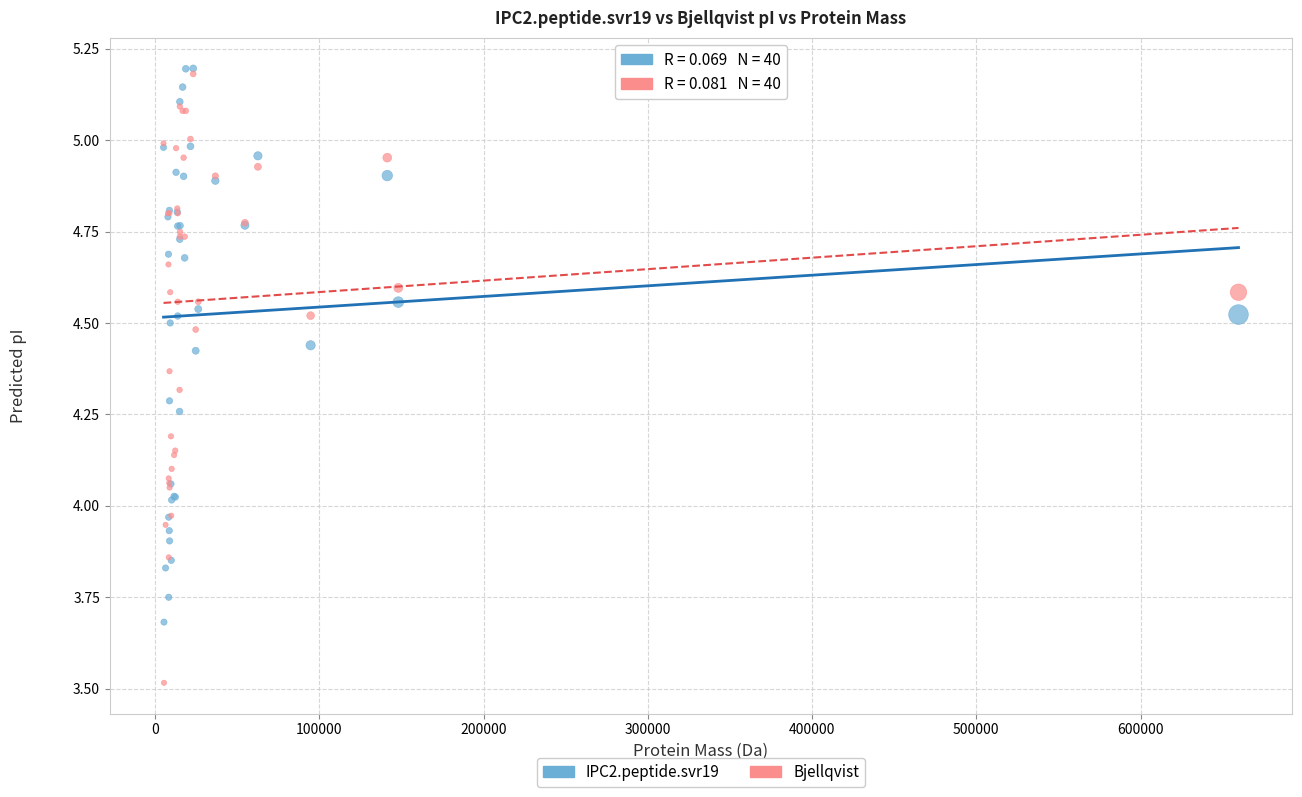

Which series contains the lowest Y value?

Bjellqvist